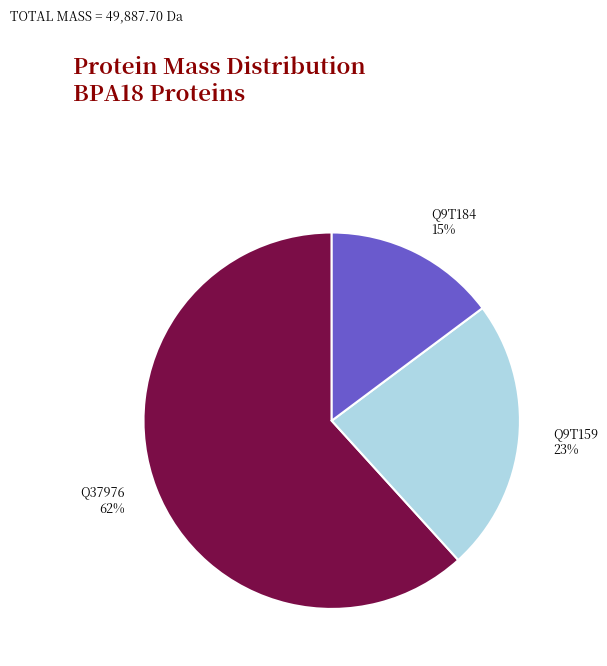

Do Q9T184 and Q9T159 together represent more than half of the pie?

No